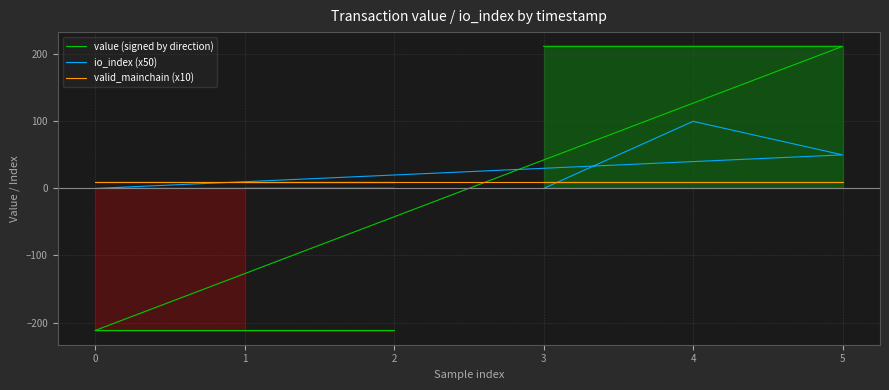

What is the smallest value displayed?

-211.8